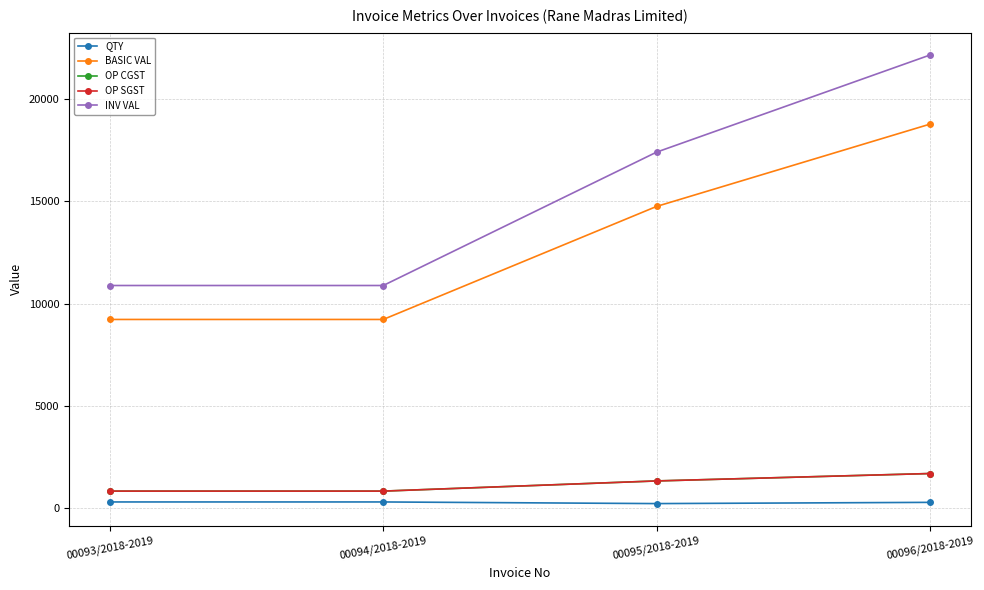

Rank the series by their maximum value, from highest to lowest.

INV VAL, BASIC VAL, OP CGST, OP SGST, QTY